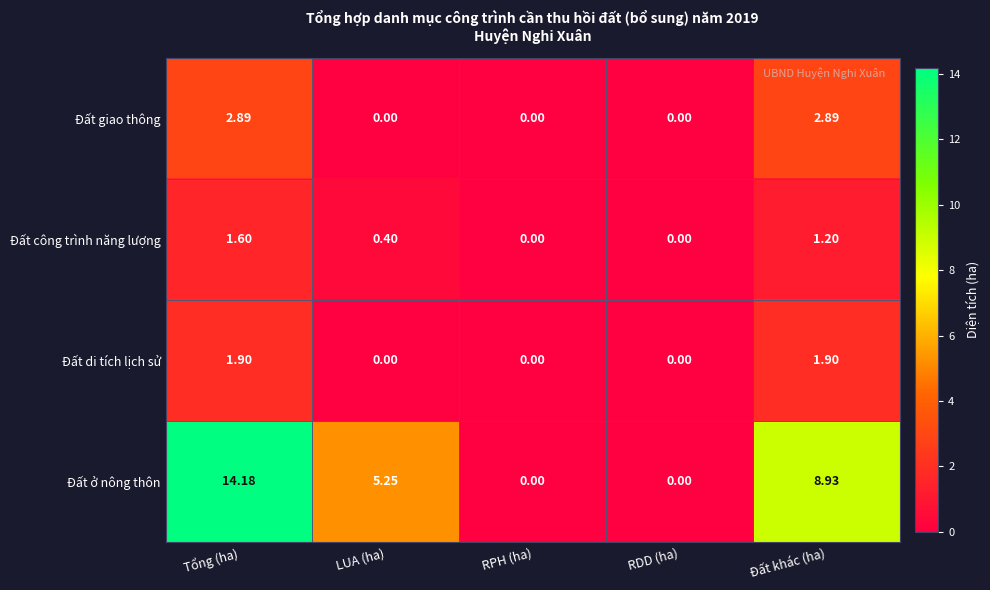

List the series in order of their peak value, highest first.

Đất ở nông thôn, Đất giao thông, Đất di tích lịch sử, Đất công trình năng lượng